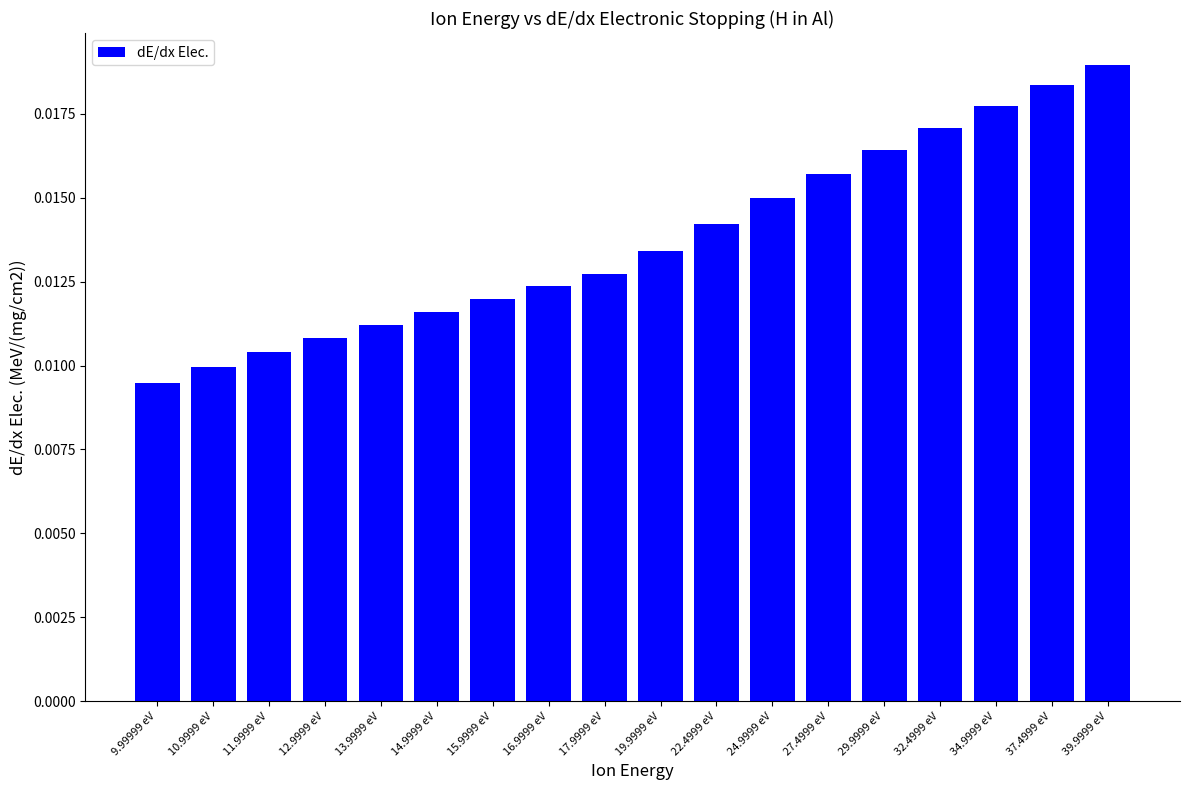

How many values are between 0 and 1?

18